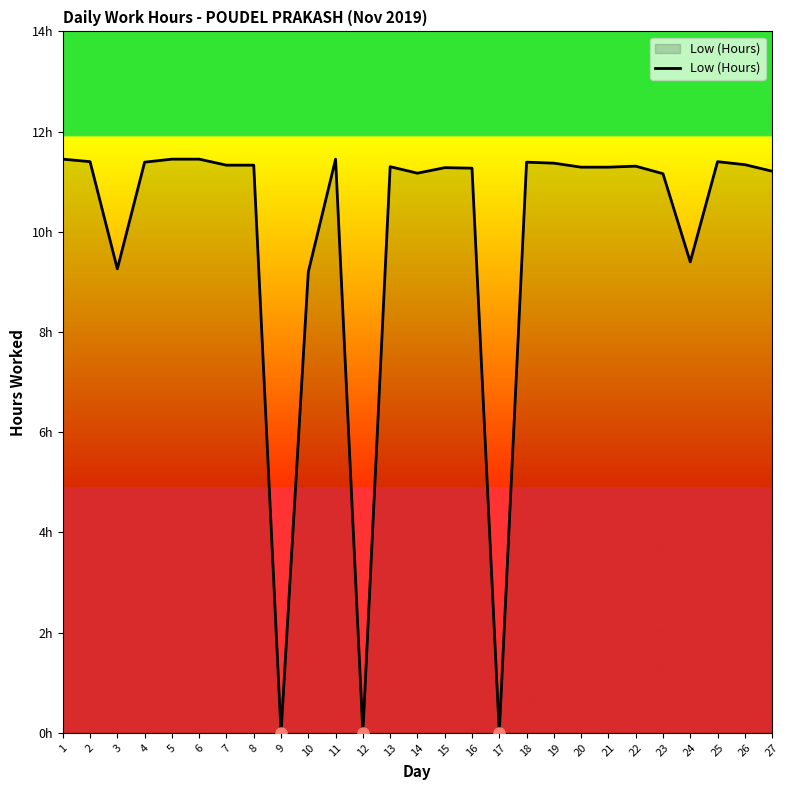

Does the chart have visible grid lines?

No